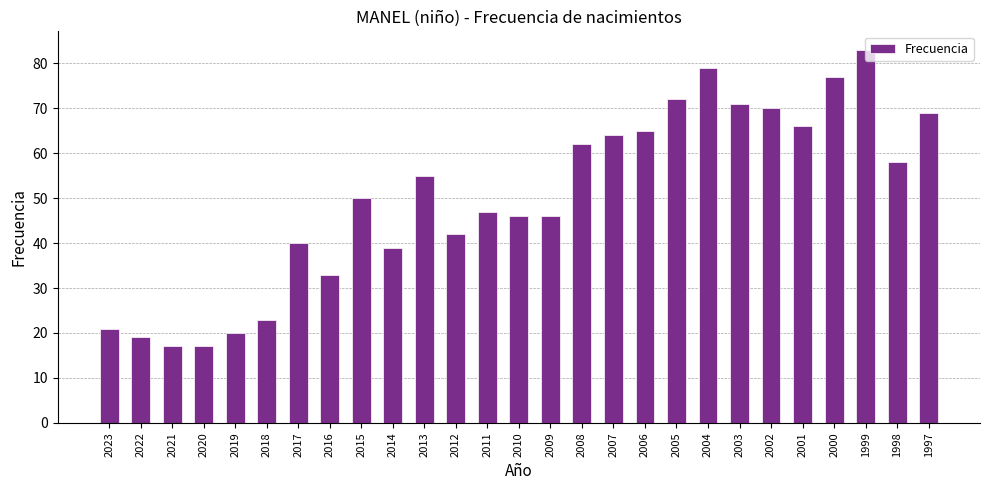

Count the number of categories in the chart.

27